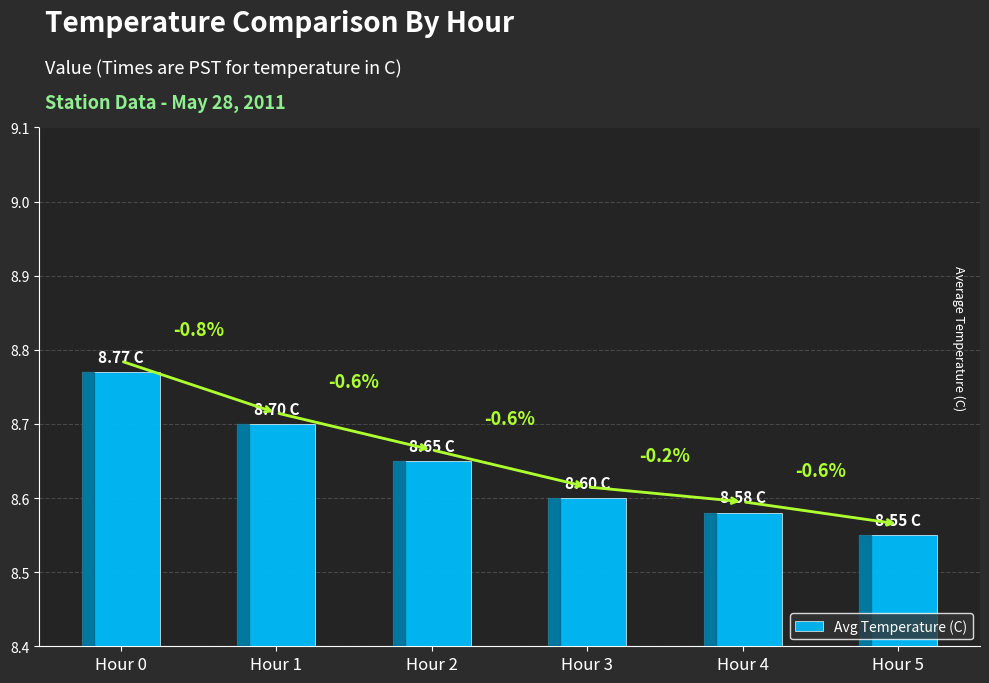

Between Hour 2 and Hour 3, which is larger?

Hour 2